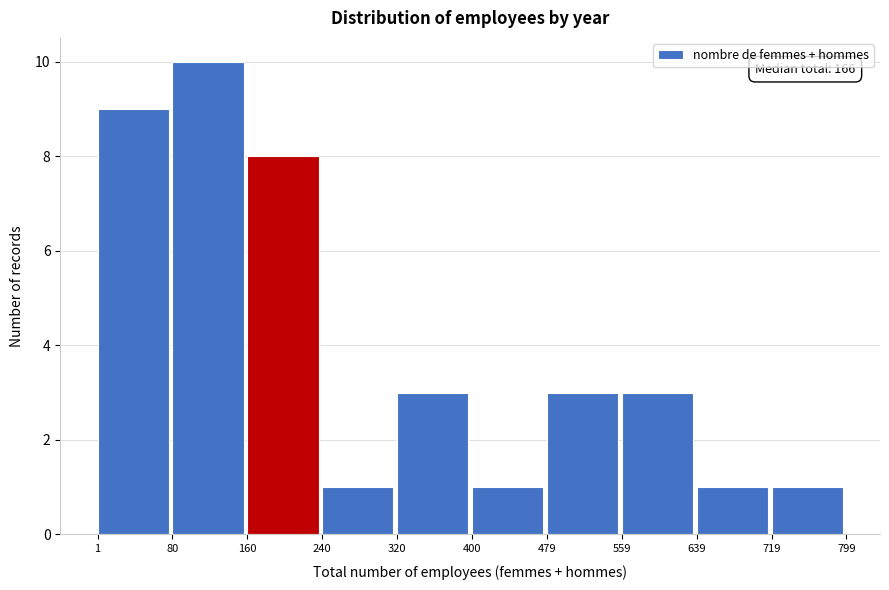

Which range on the x-axis has the tallest bar?

80 to 160